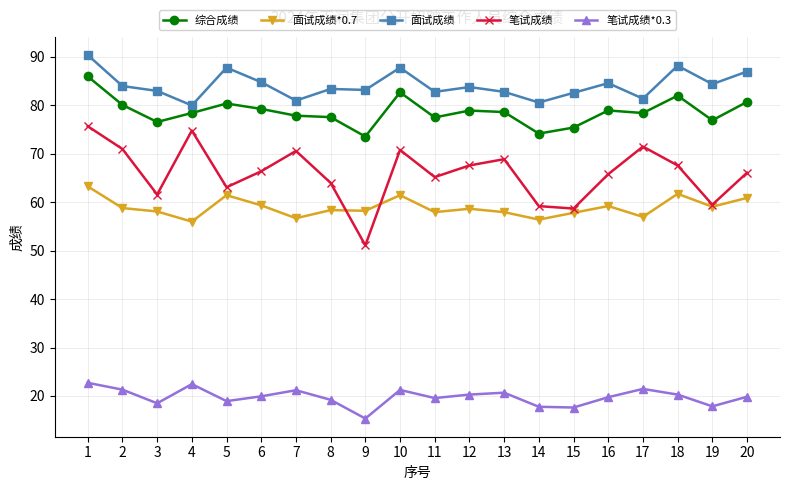

At 9, list the series in order from smallest to largest.

笔试成绩*0.3, 笔试成绩, 面试成绩*0.7, 综合成绩, 面试成绩